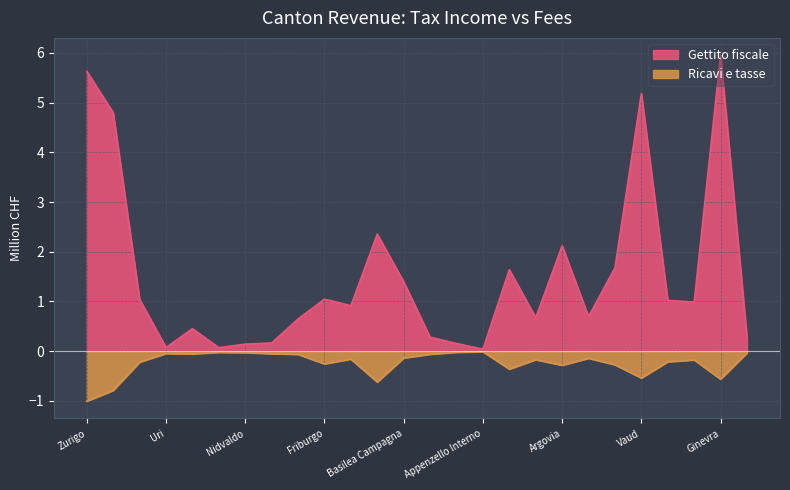

What is the sum of all Gettito fiscale values?

39.4